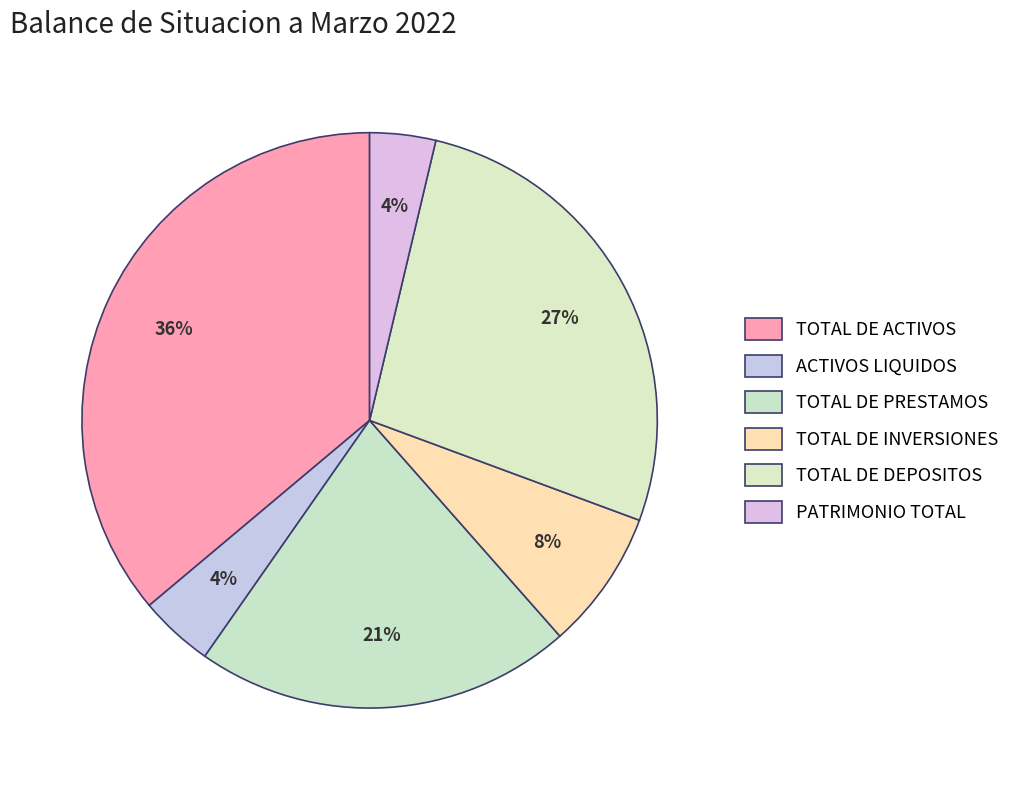

True or false: TOTAL DE PRESTAMOS accounts for 21% of the total.

True